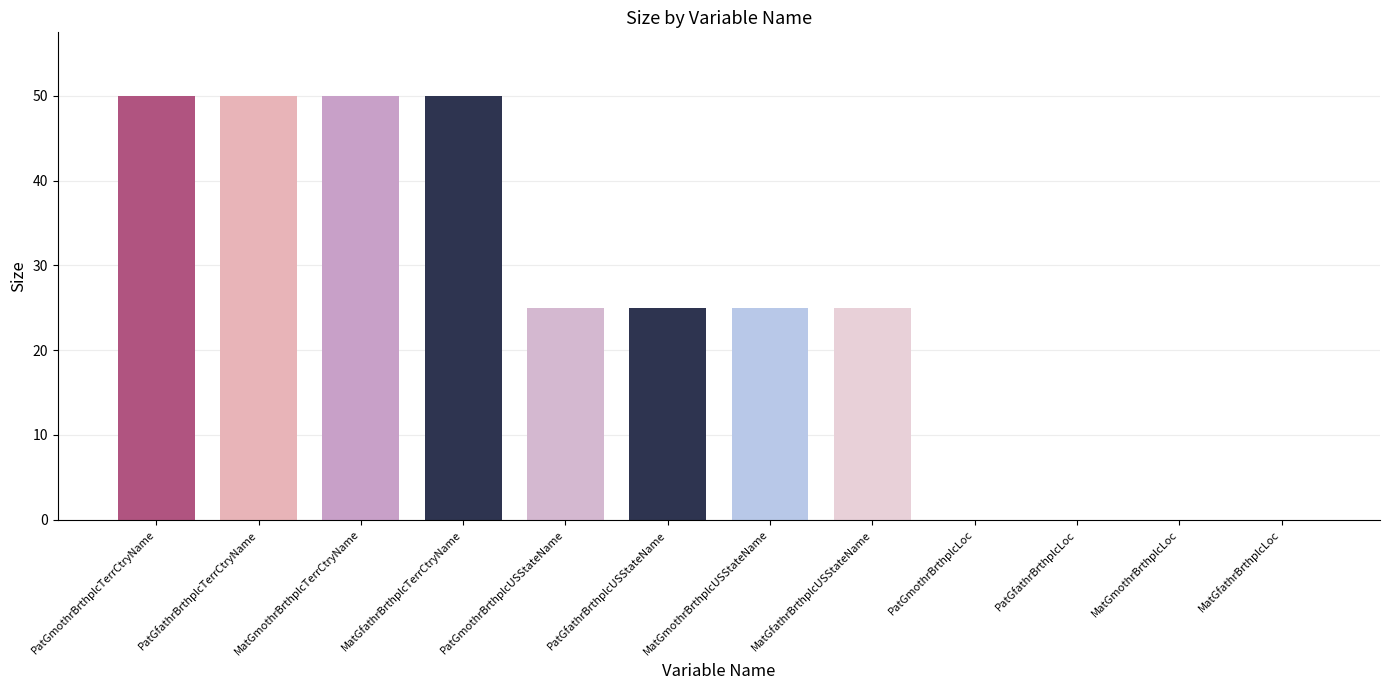

True or false: the data shows 11 at PatGfathrBrthplcTerrCtryName.

False